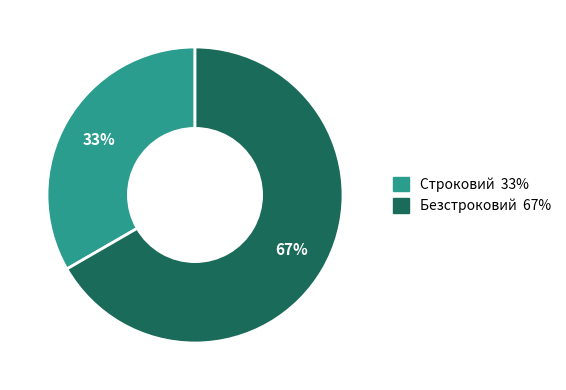

Do Безстроковий and Строковий together represent more than half of the pie?

Yes